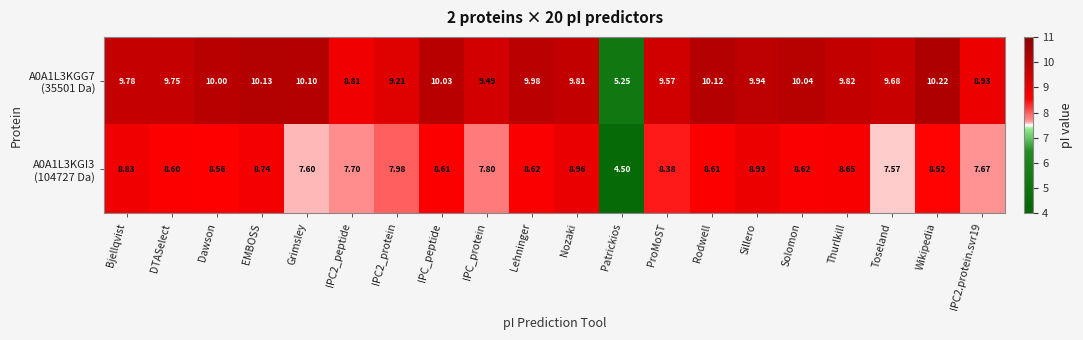

Count the number of categories in the chart.

20